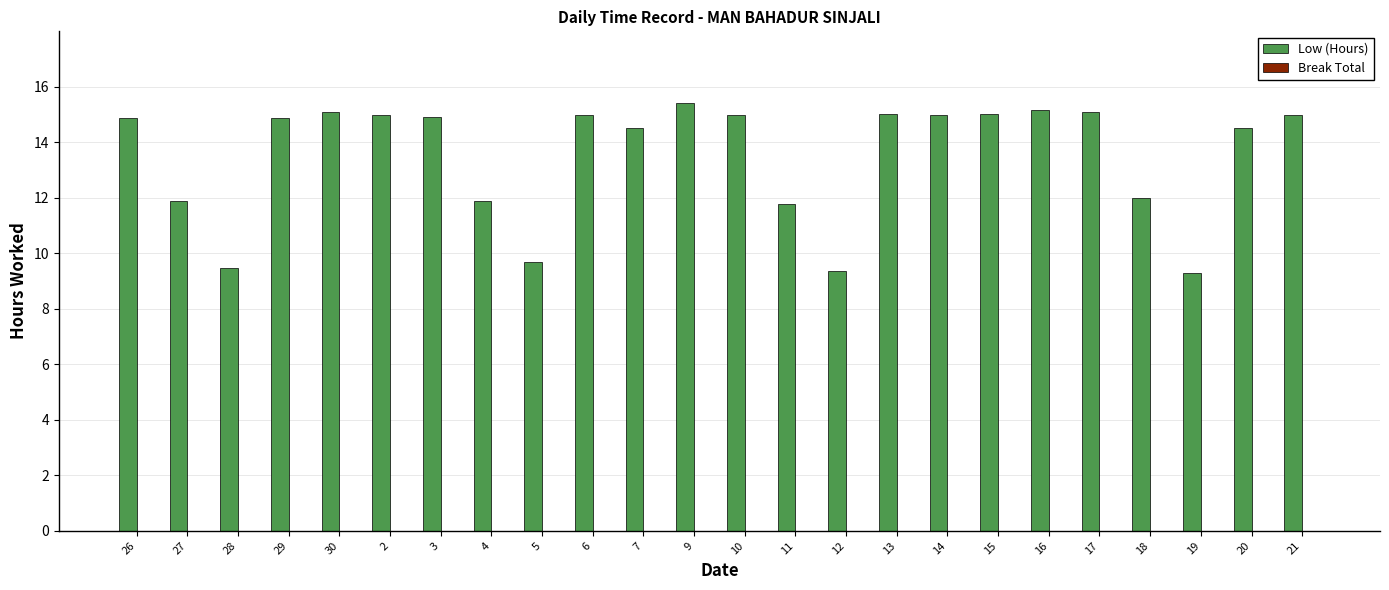

What is the smallest value displayed?

9.3